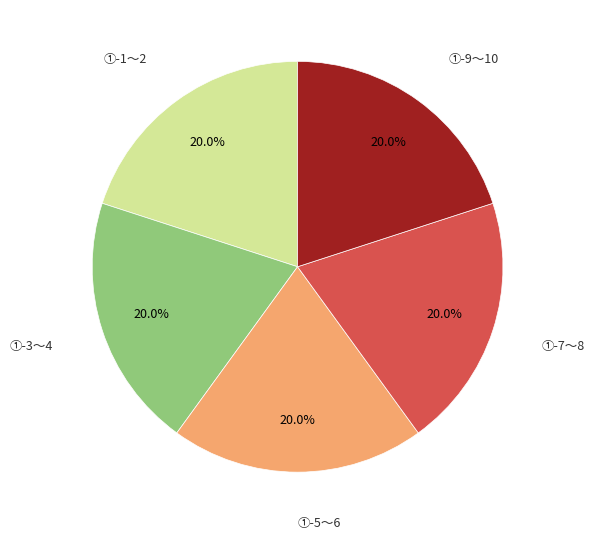

Is there a majority slice in this chart?

No